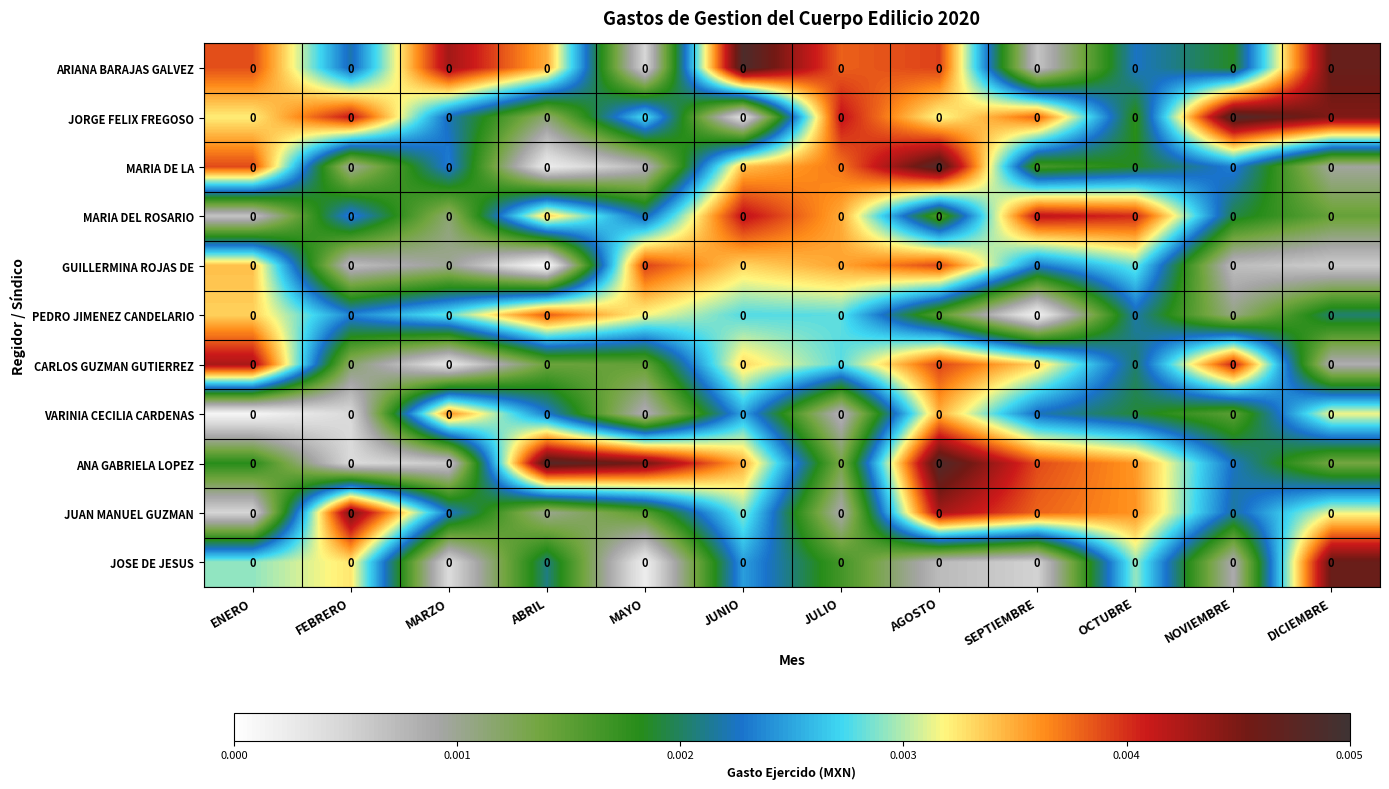

The ARIANA BARAJAS GALVEZ series shows 0.0 at JUNIO. True or false?

False